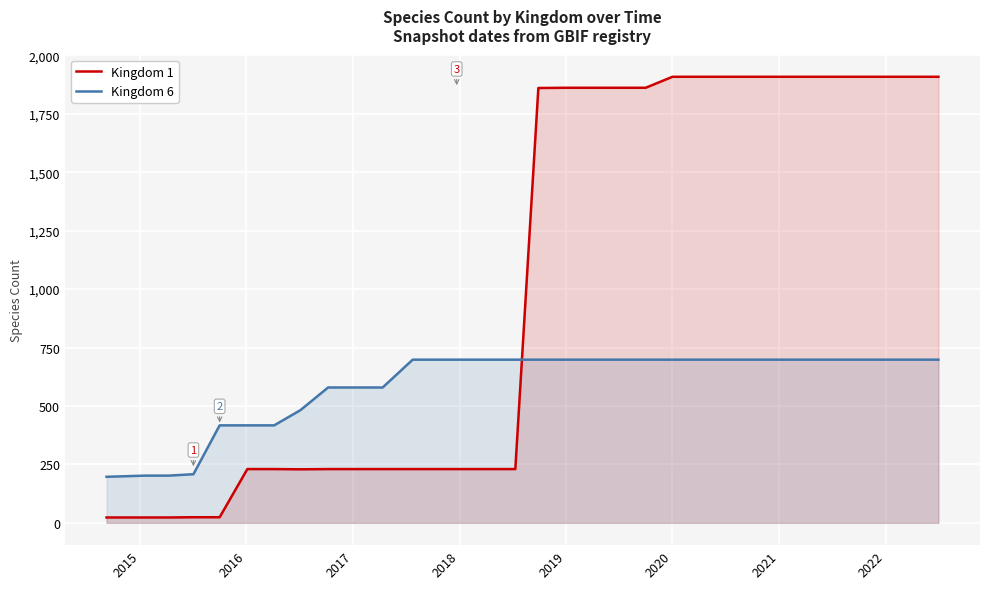

Which series has the largest range (max minus min)?

Kingdom 1